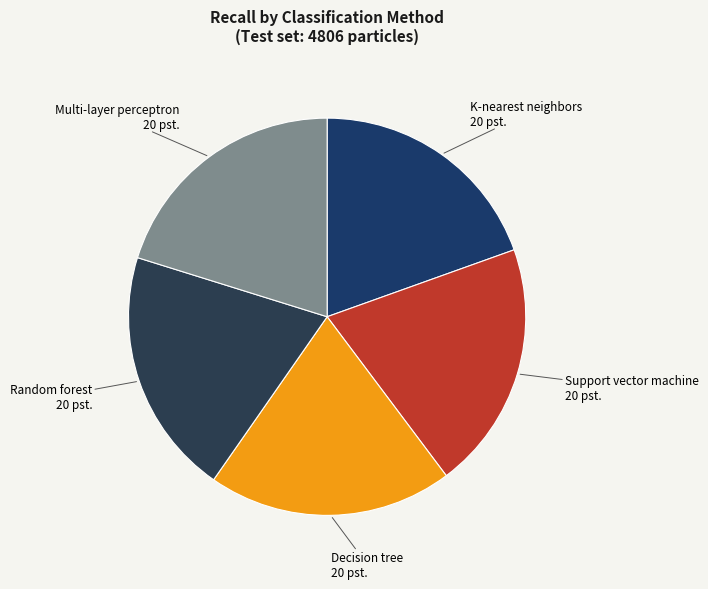

Count the number of slices in the pie.

5